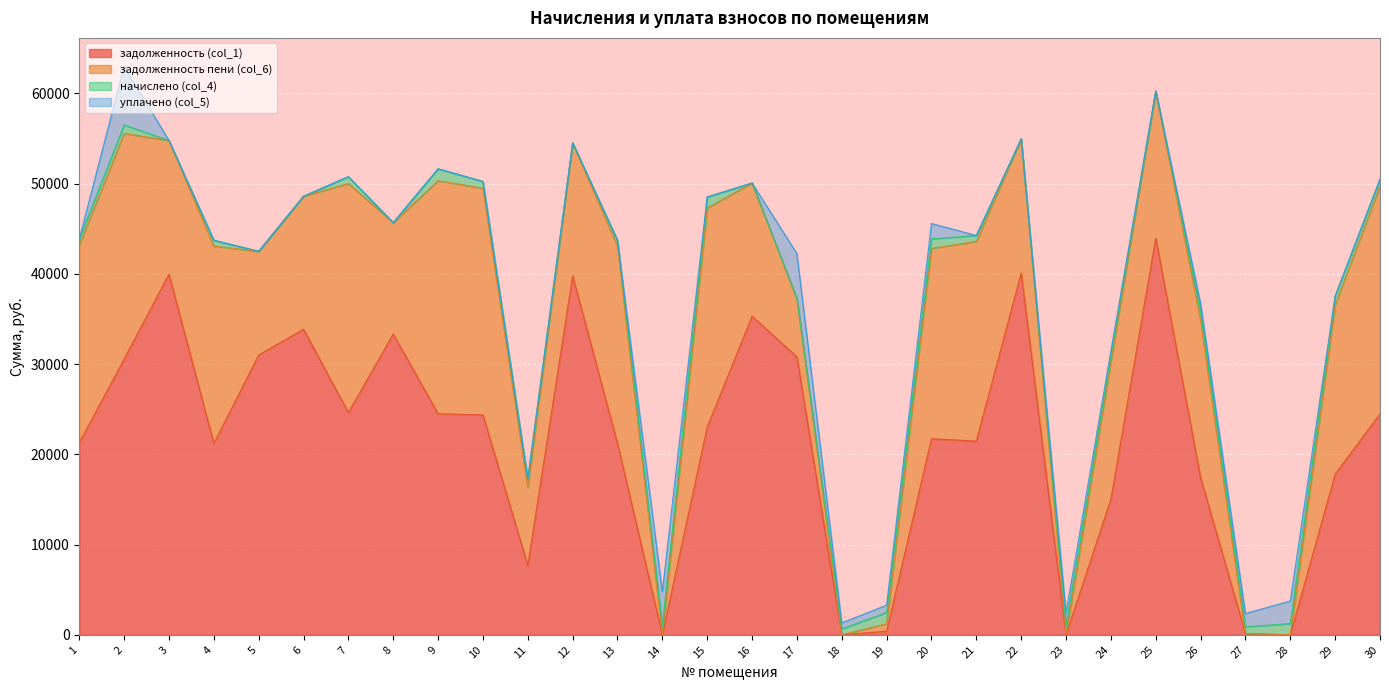

Rank the categories by задолженность пени (col_6) value from highest to lowest.

9, 7, 30, 10, 2, 15, 21, 1, 4, 13, 20, 29, 26, 25, 24, 22, 3, 16, 6, 12, 8, 5, 11, 17, 19, 14, 18, 23, 27, 28